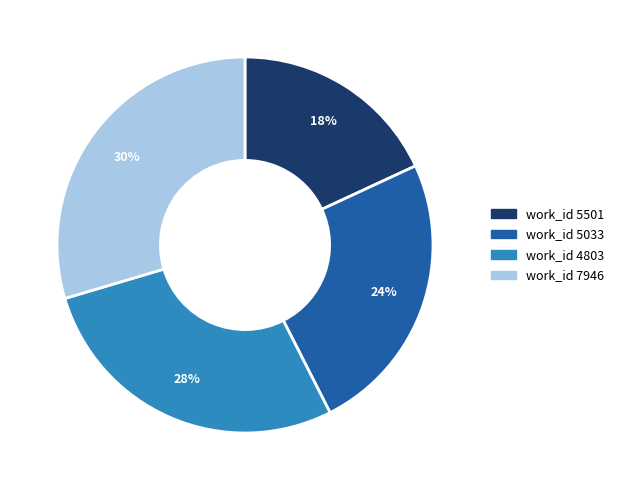

How many segments does this pie chart have?

4